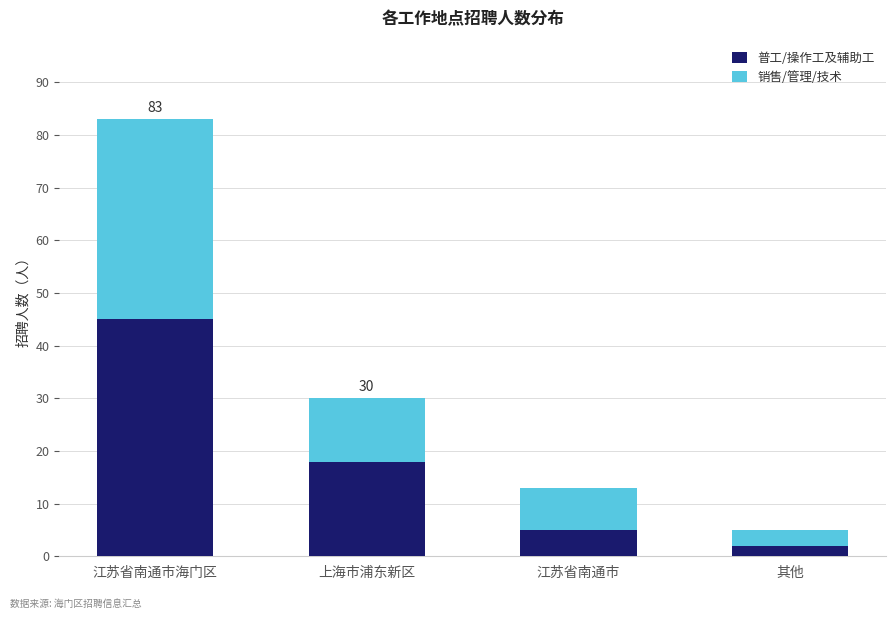

True or false: 普工/操作工及辅助工 has a value of 18 at 上海市浦东新区.

True